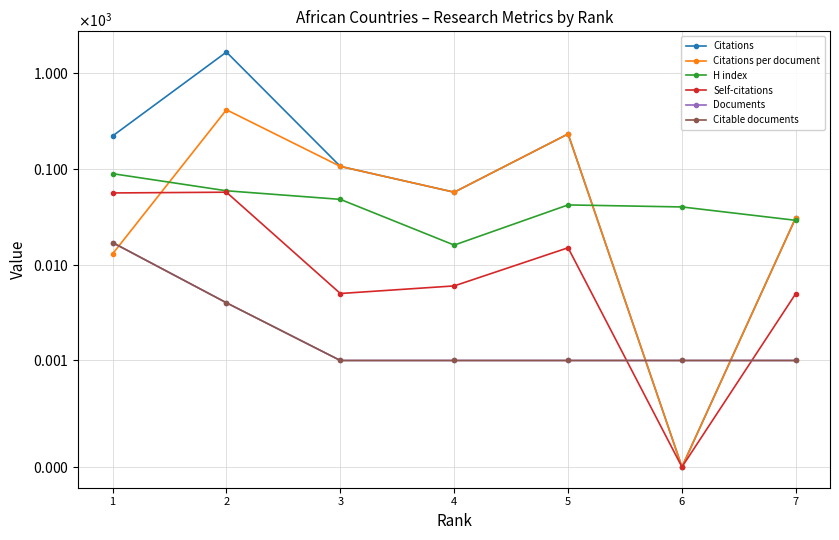

Which has a higher value, 7 or 2?

2